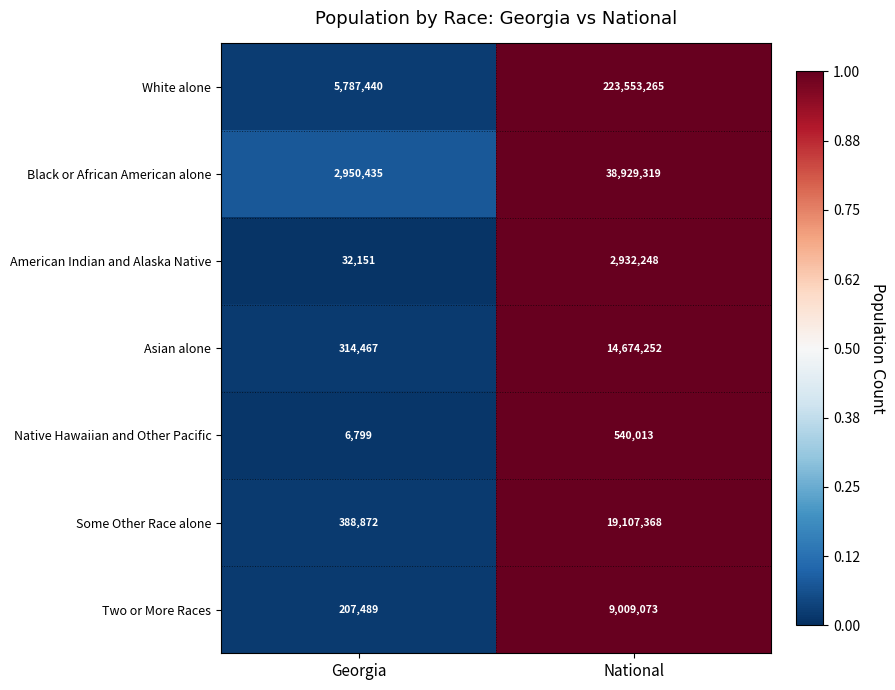

What is the sum of the Black or African American alone values at National and Georgia?

41879754